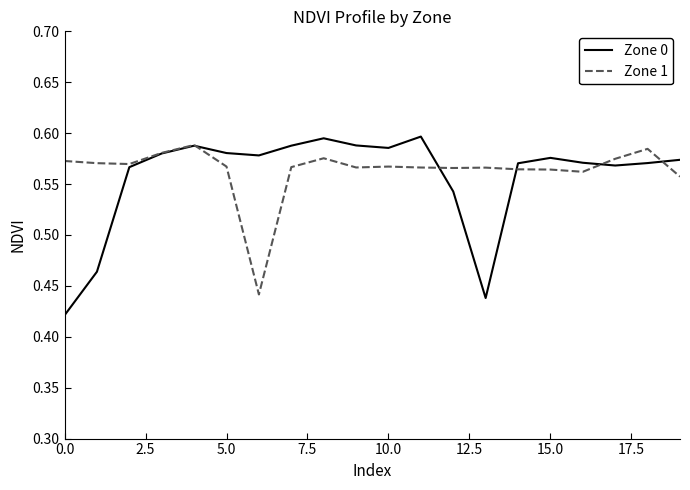

Which series has the largest range (max minus min)?

Zone 0